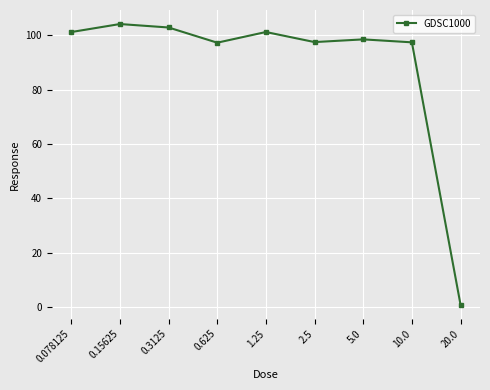

What is the difference between the maximum and minimum values?

103.4